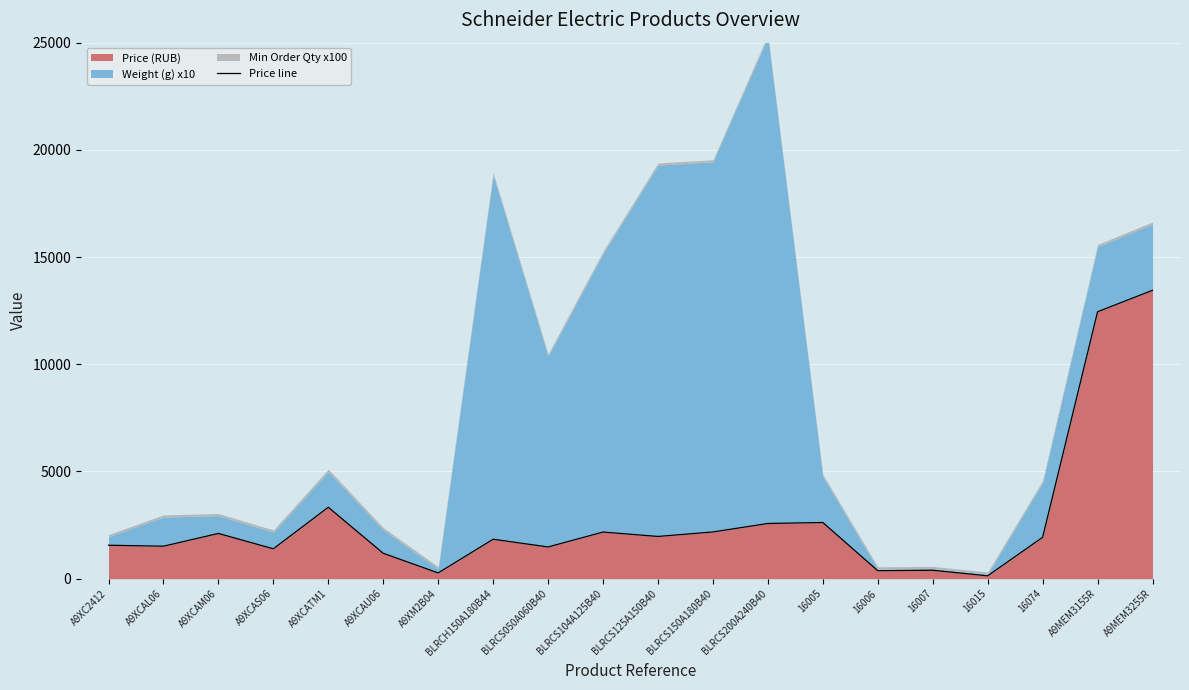

What is the maximum value shown in the chart?

13450.0